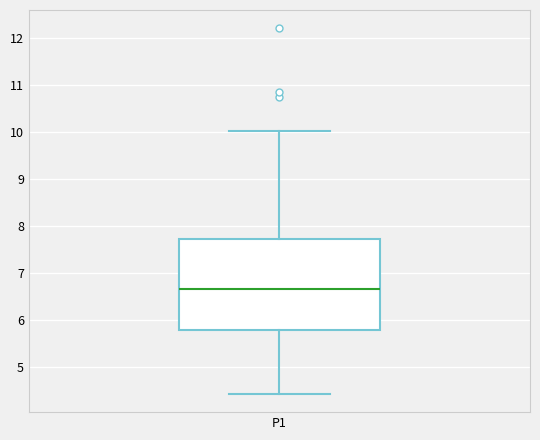

Transcribe this box plot: give where the median line is, the range the box spans, and where the two whiskers end, as read against the y-axis. The values are not printed on the chart, so give them approximately, as read against the axis.

median 6.7, box 5.8 to 7.7, whiskers 4.4 to 10.0